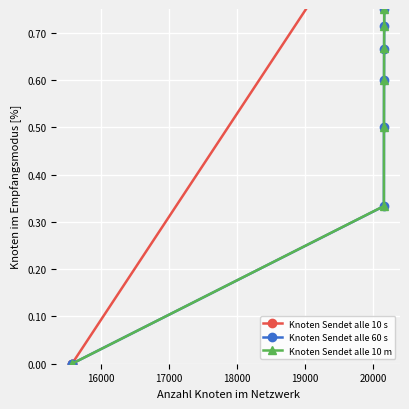

At how many categories does at least one series exceed 0?

8